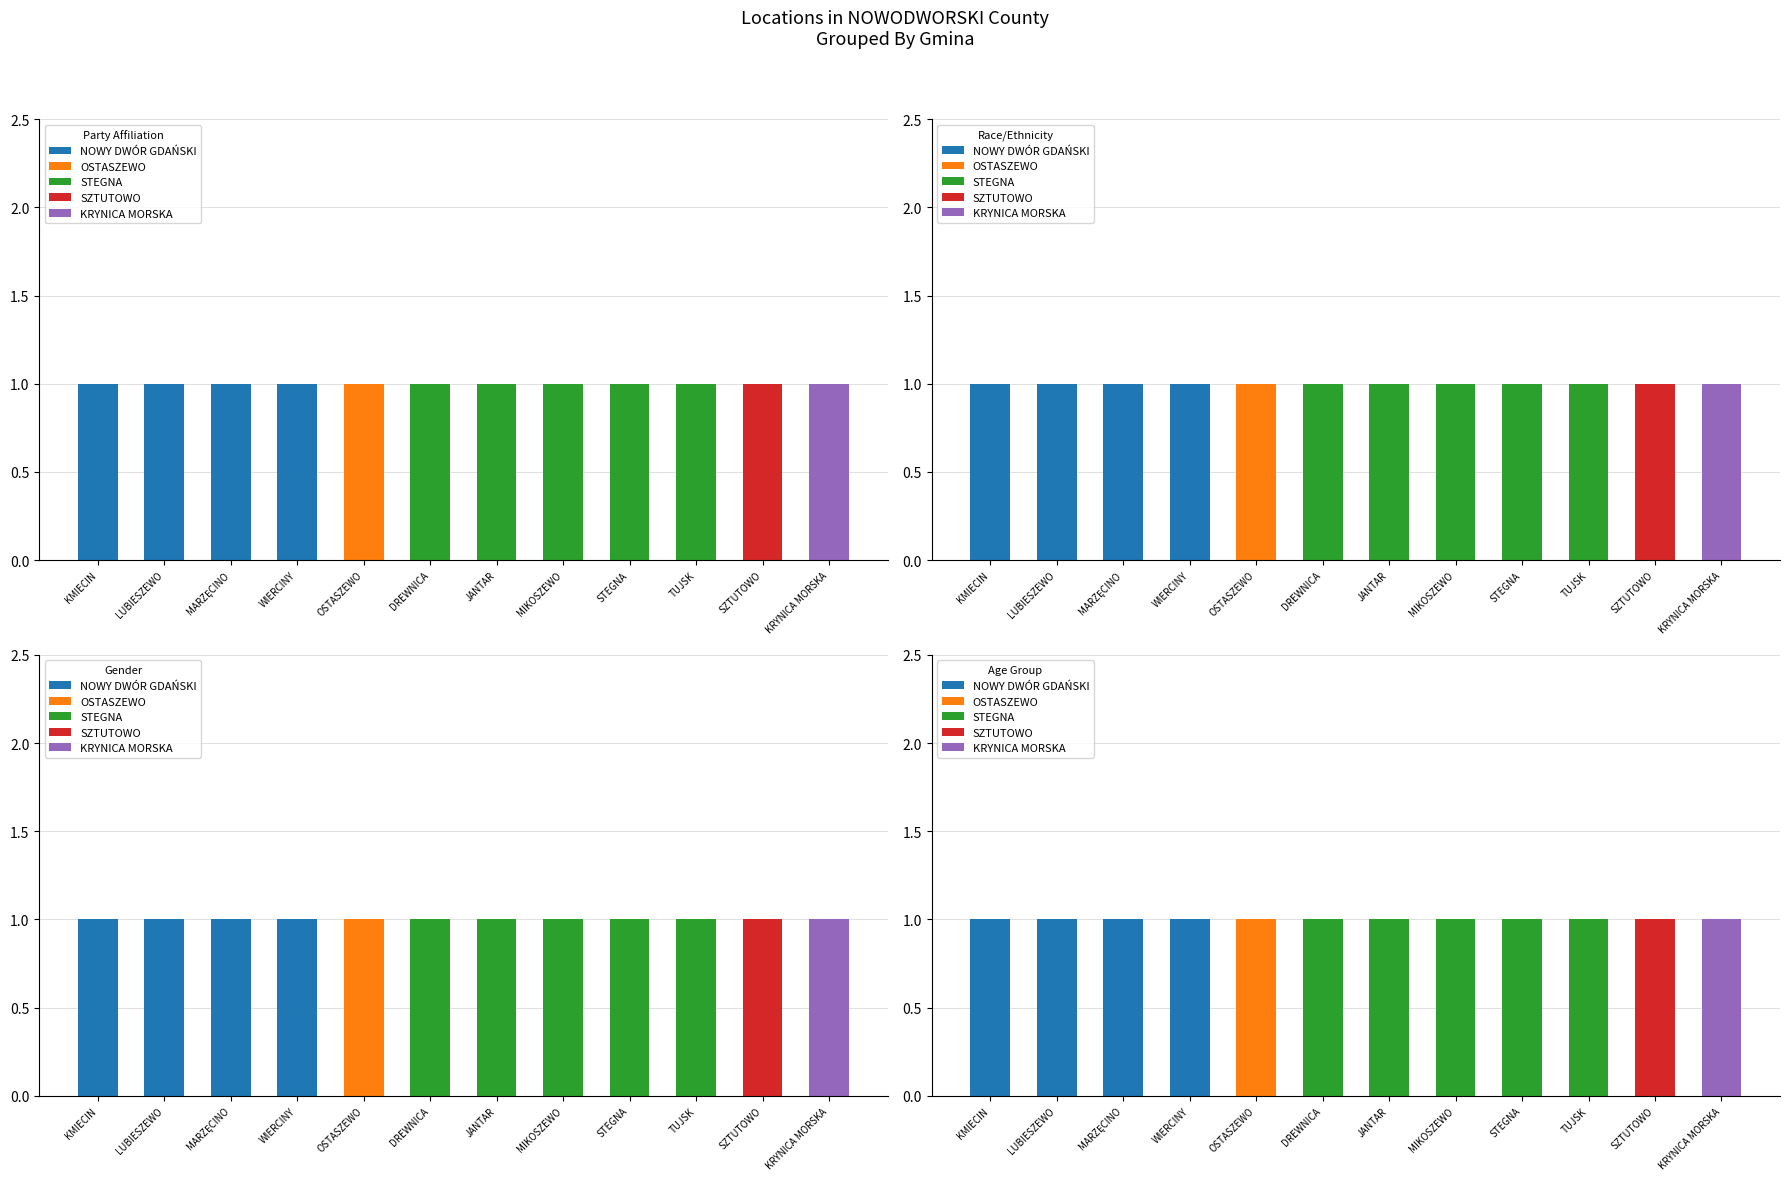

What position from the left is KMIECIN?

1